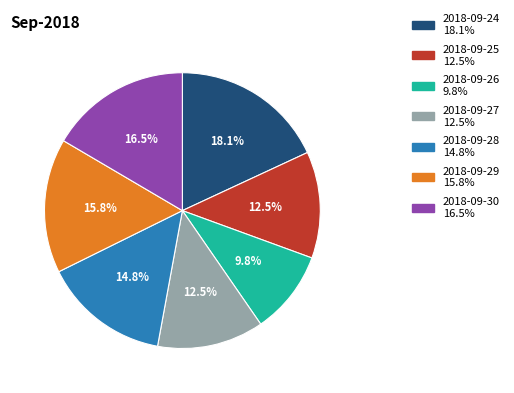

To the nearest percent, what is the combined percentage of 2018-09-26 and 2018-09-28?

25%